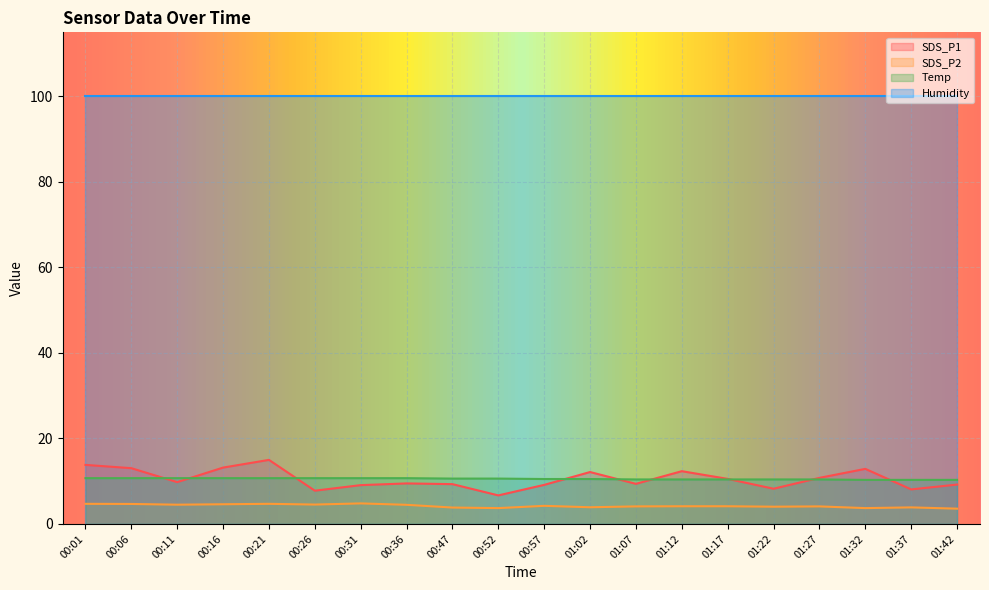

What is the total value across all series at 01:22?

122.6